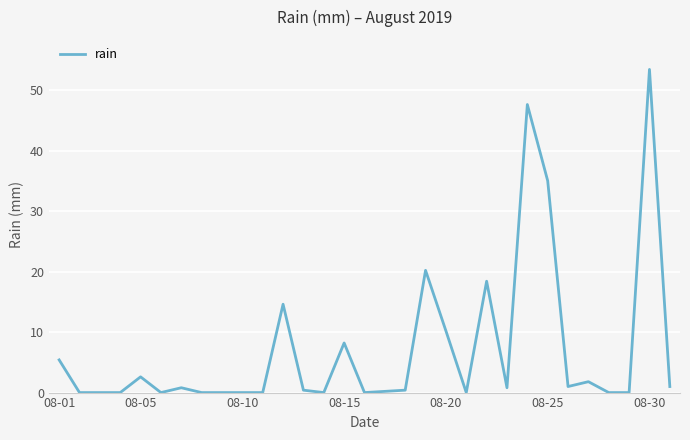

What is the maximum value shown in the chart?

53.4